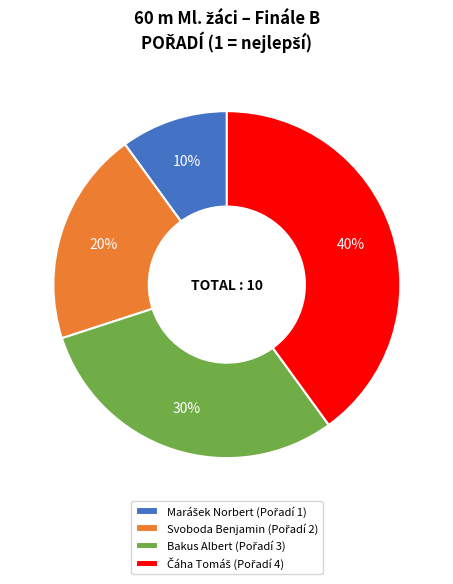

Is there any slice that represents more than half of the pie?

No